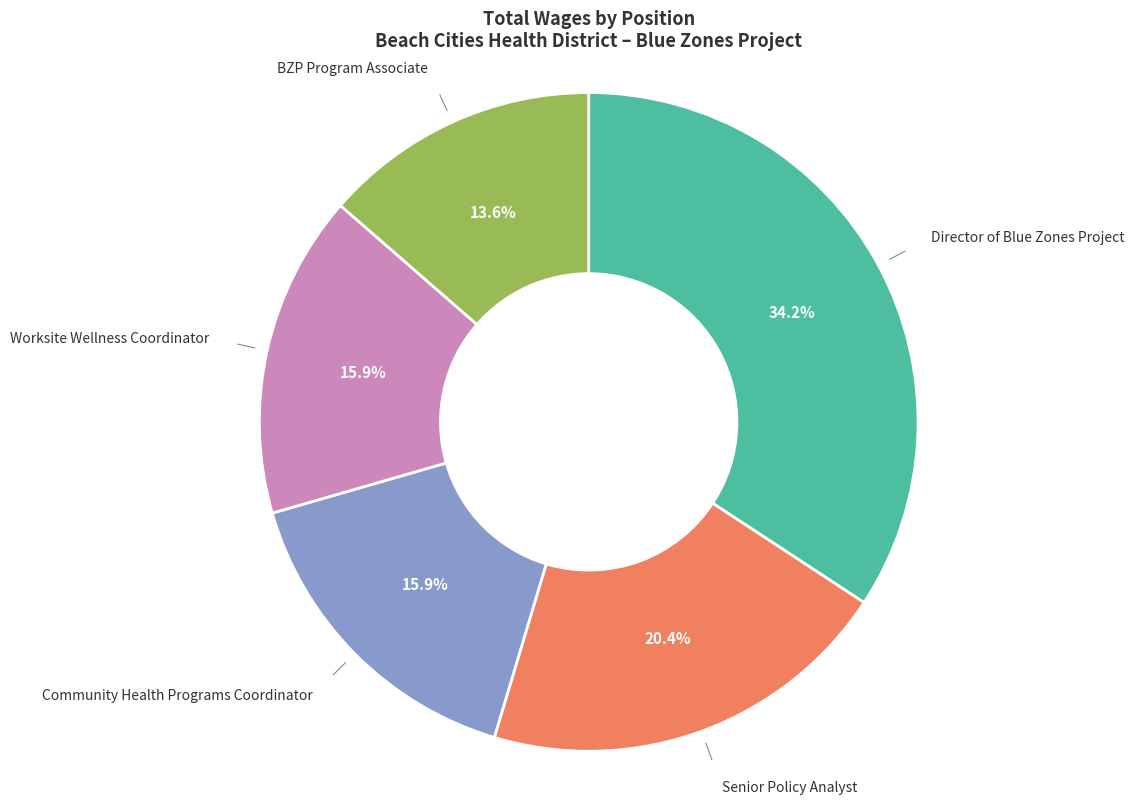

Is there a majority slice in this chart?

No